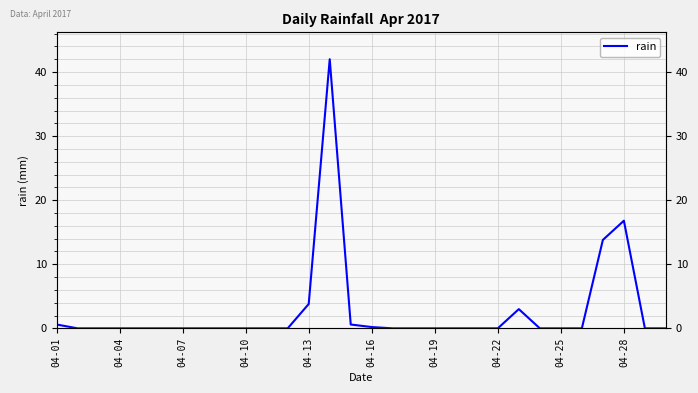

Is this an area chart (filled region under the line)?

No